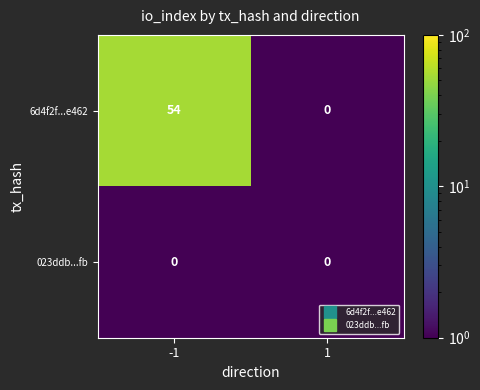

True or false: 023ddb...fb has a value of 0 at 1.

True